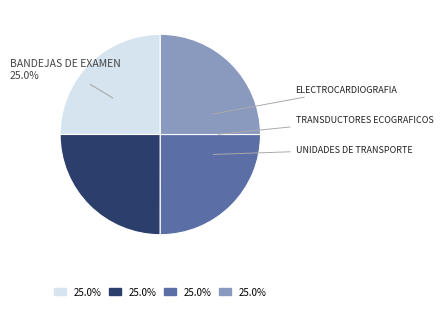

Is there a majority slice in this chart?

No